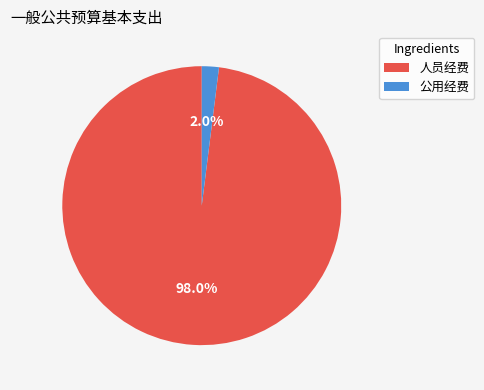

Between 人员经费 and 公用经费, which is larger?

人员经费